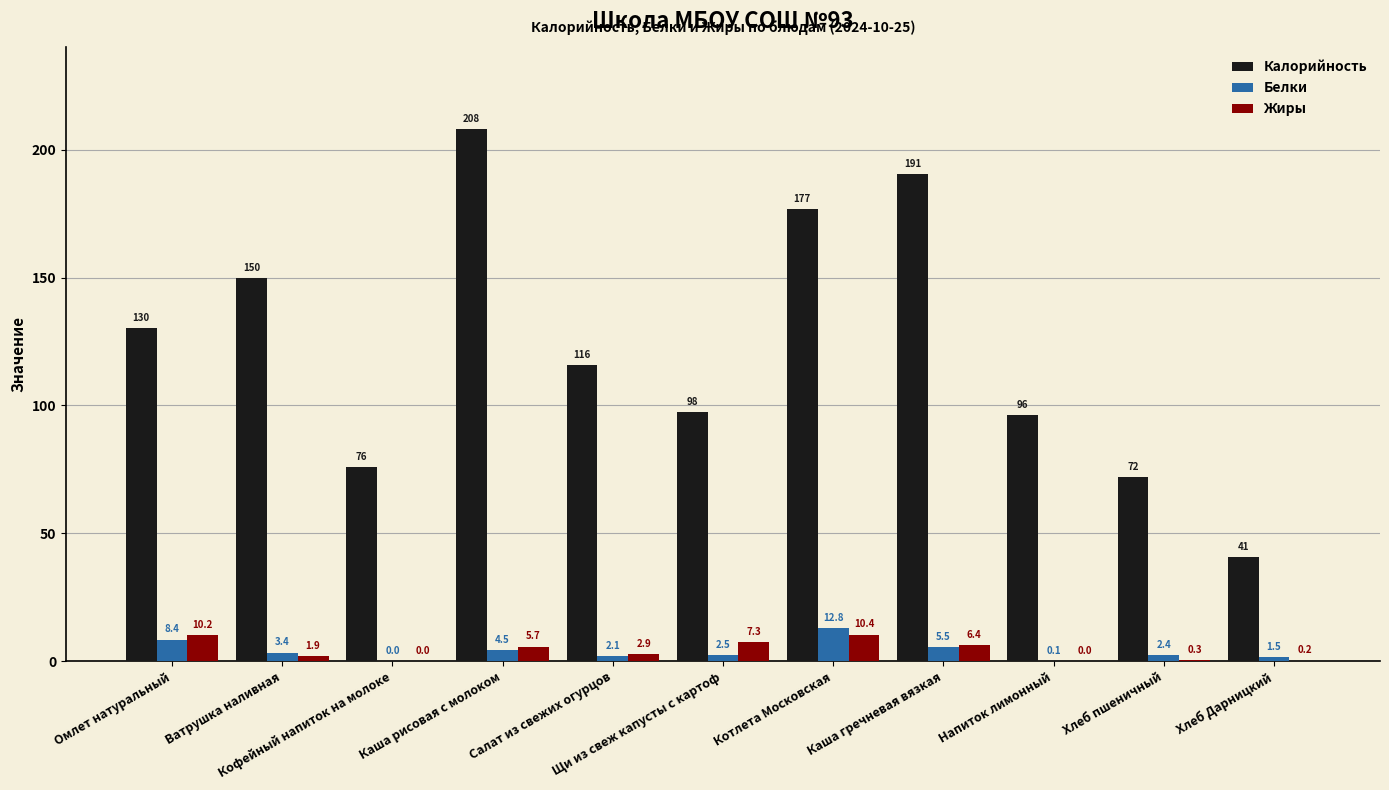

True or false: Калорийность has a value of 130.1 at Омлет натуральный.

True